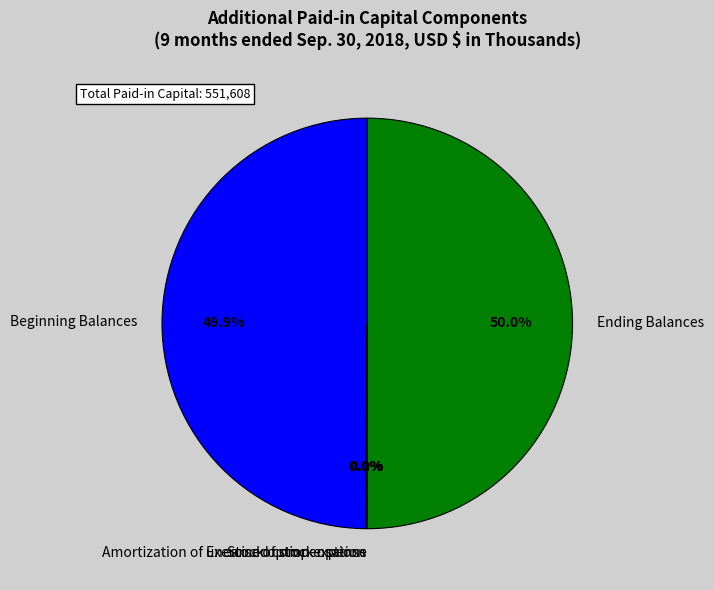

To the nearest percent, what is the average slice percentage?

20%